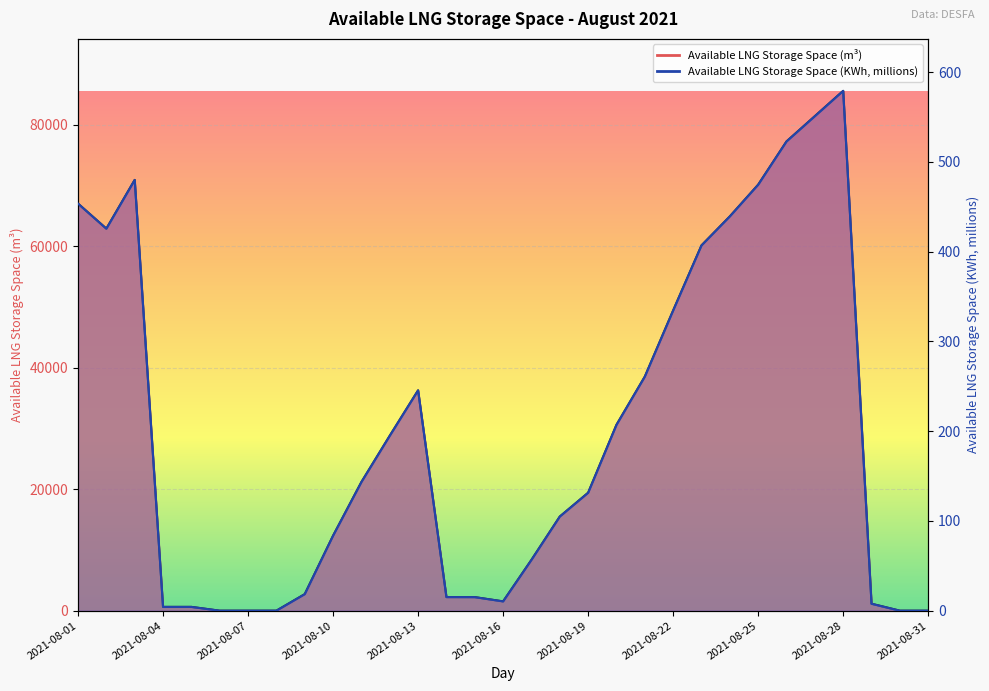

True or false: Available LNG Storage Space (KWh/1e6) and Available LNG Storage Space (m3) cross at least once.

False